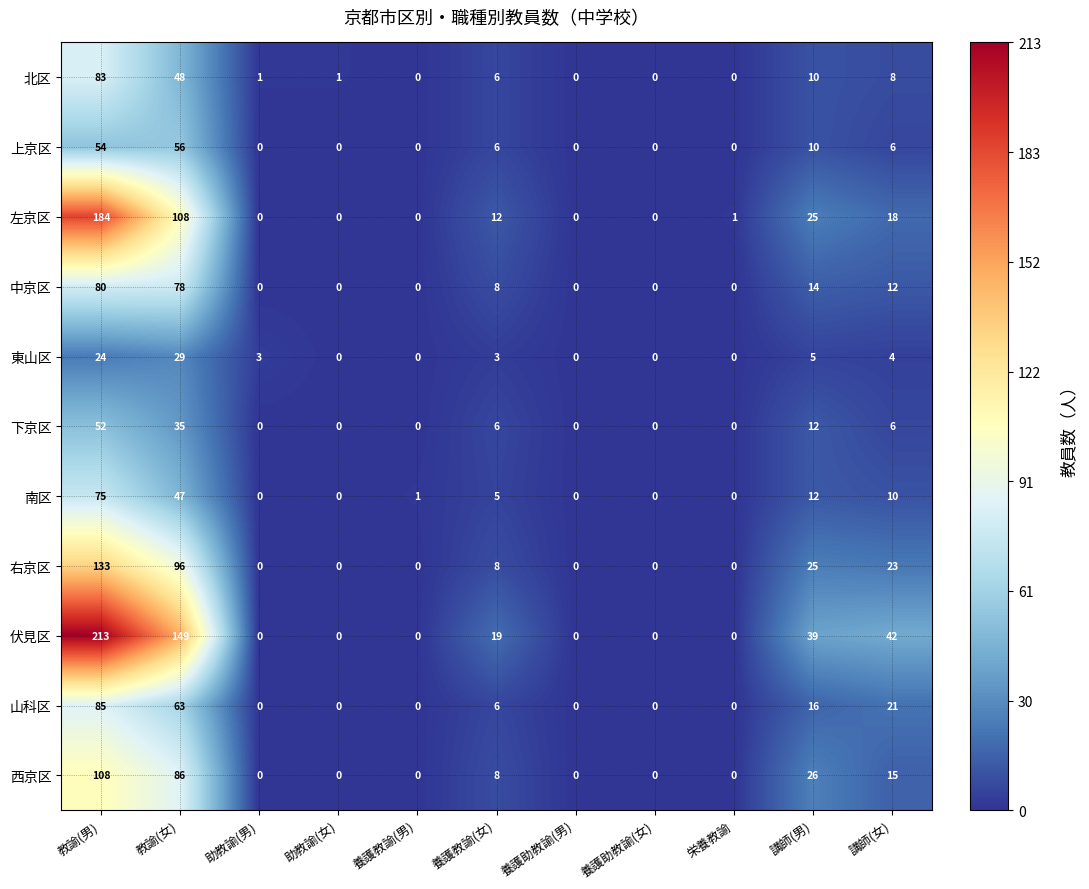

Which series has the largest range (max minus min)?

伏見区